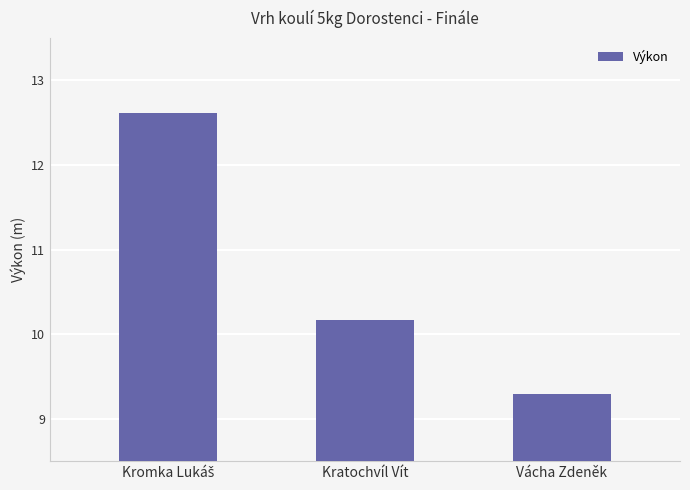

How many values exceed 10?

2